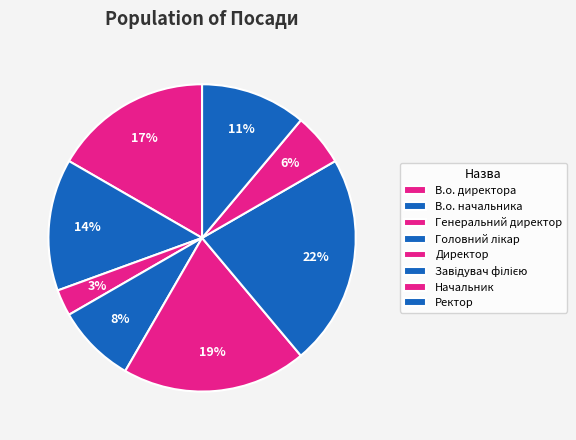

Count the number of slices in the pie.

8